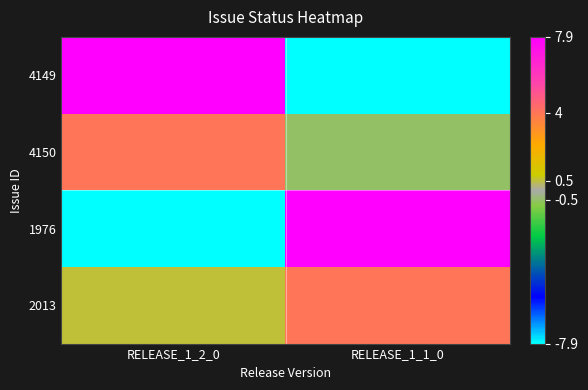

At which category is the sum across all series the highest?

RELEASE_1_2_0